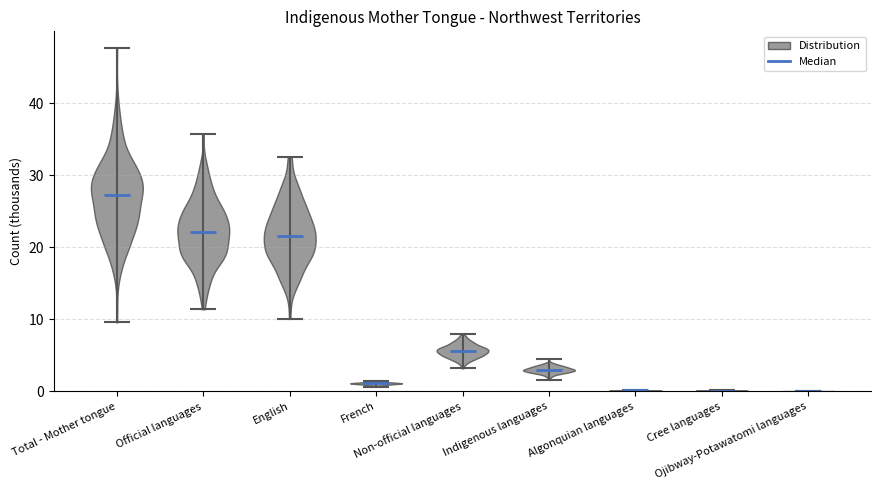

What is the highest point the violin for Ojibway-Potawatomi languages reaches on the y-axis? The values are not printed on the chart, so give them approximately, as read against the axis.

0